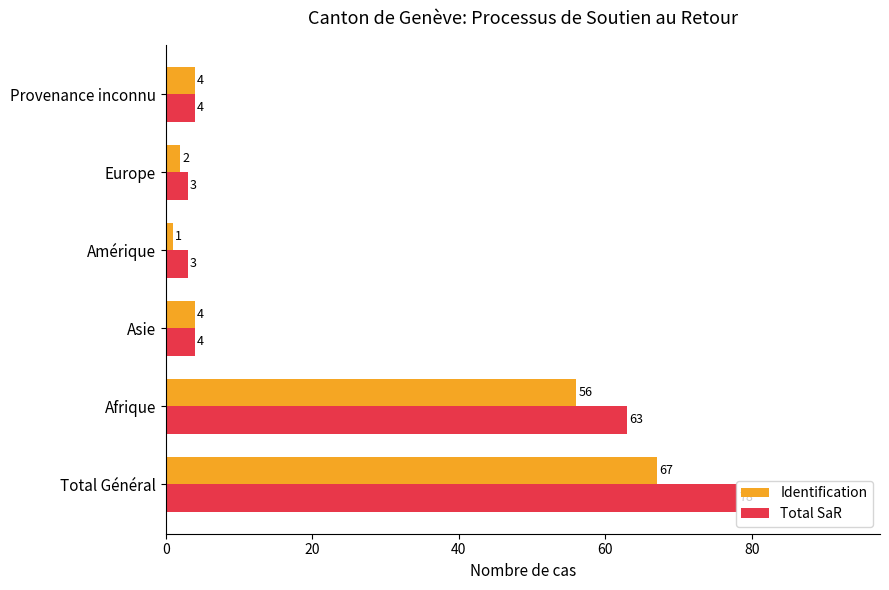

Rank the series by their maximum value, from highest to lowest.

Total SaR, Identification